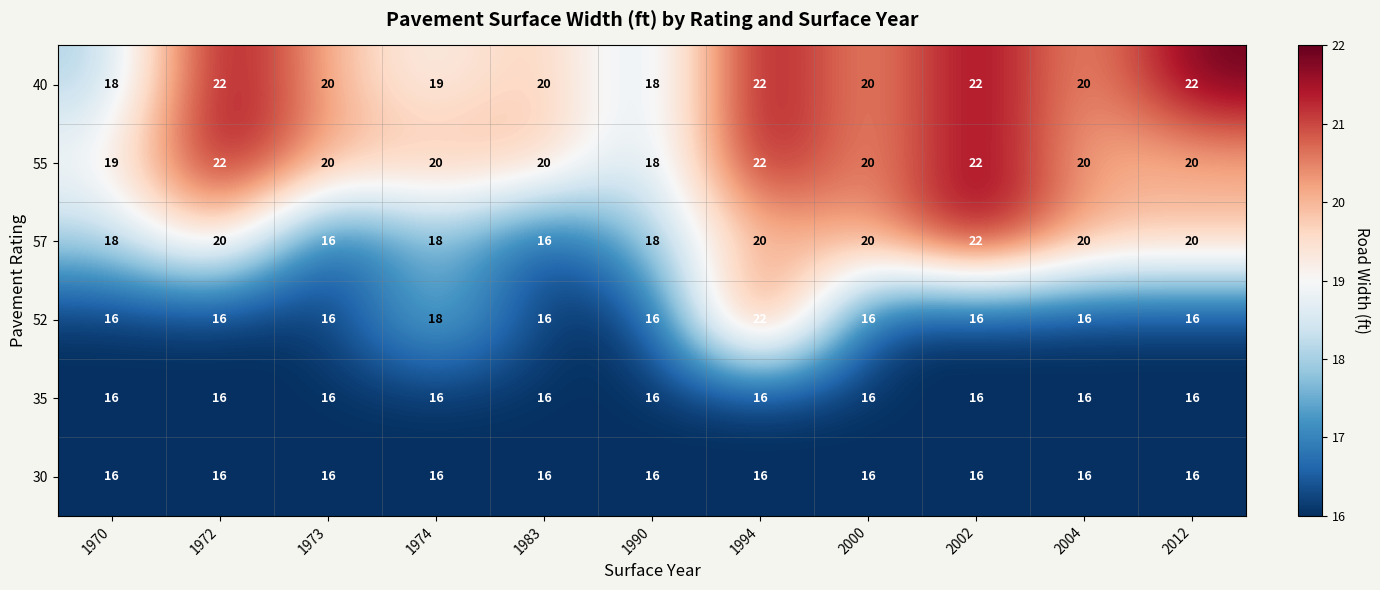

At which category is the sum across all series the highest?

1994